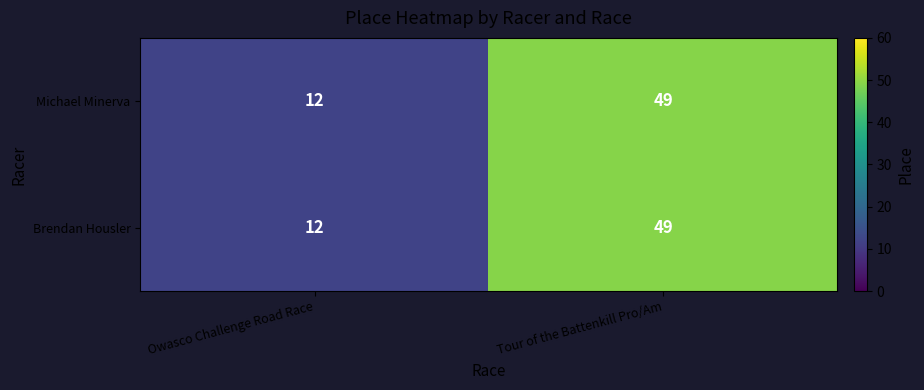

List the labels in order of Michael Minerva value, largest first.

Tour of the Battenkill Pro/Am, Owasco Challenge Road Race